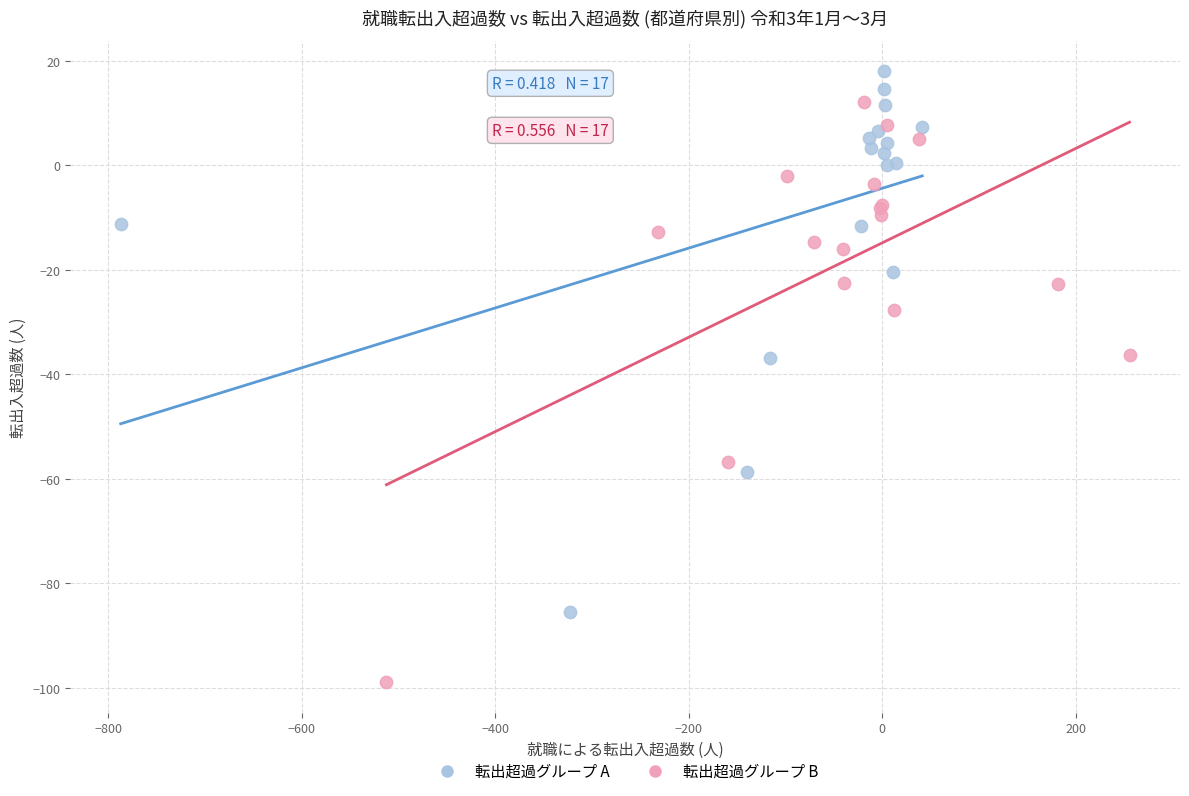

Which series reaches the minimum Y coordinate?

転出超過グループ B